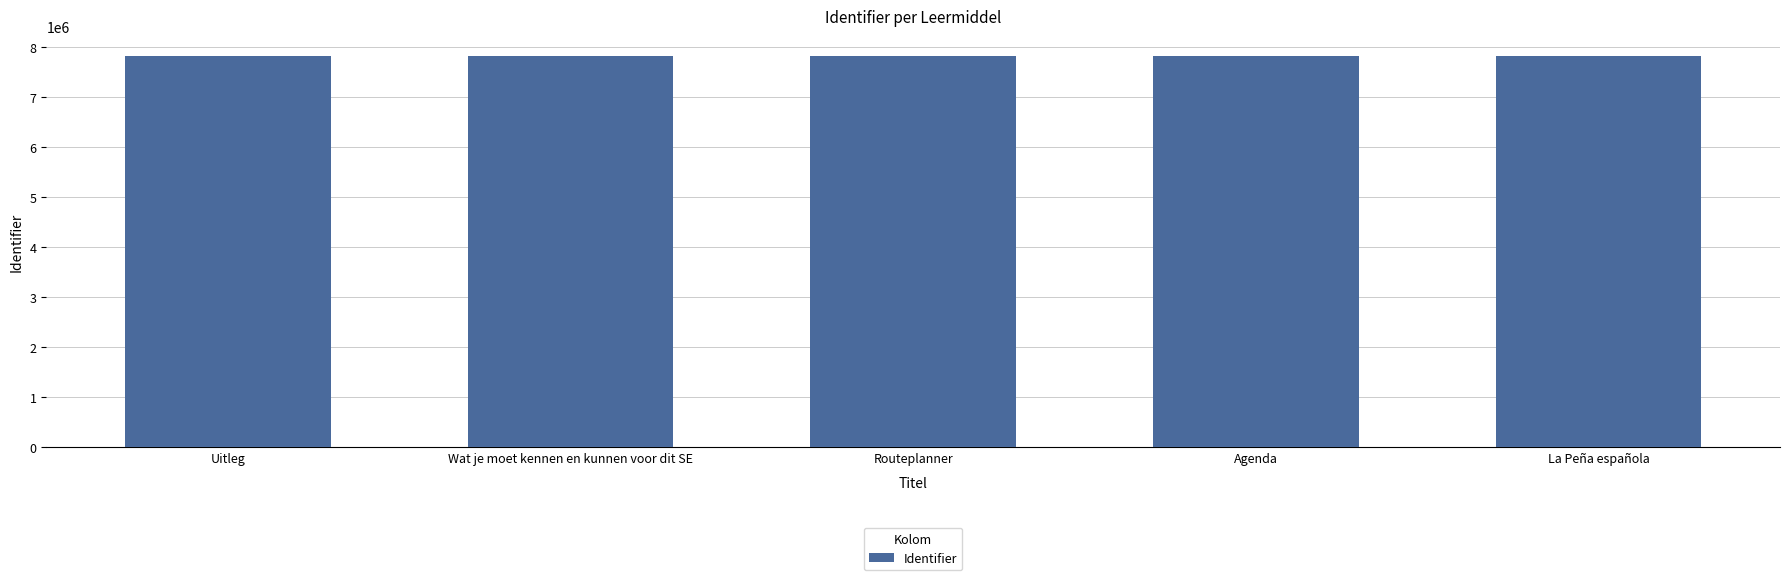

What is the value of the 2nd bar from the left?

7824335